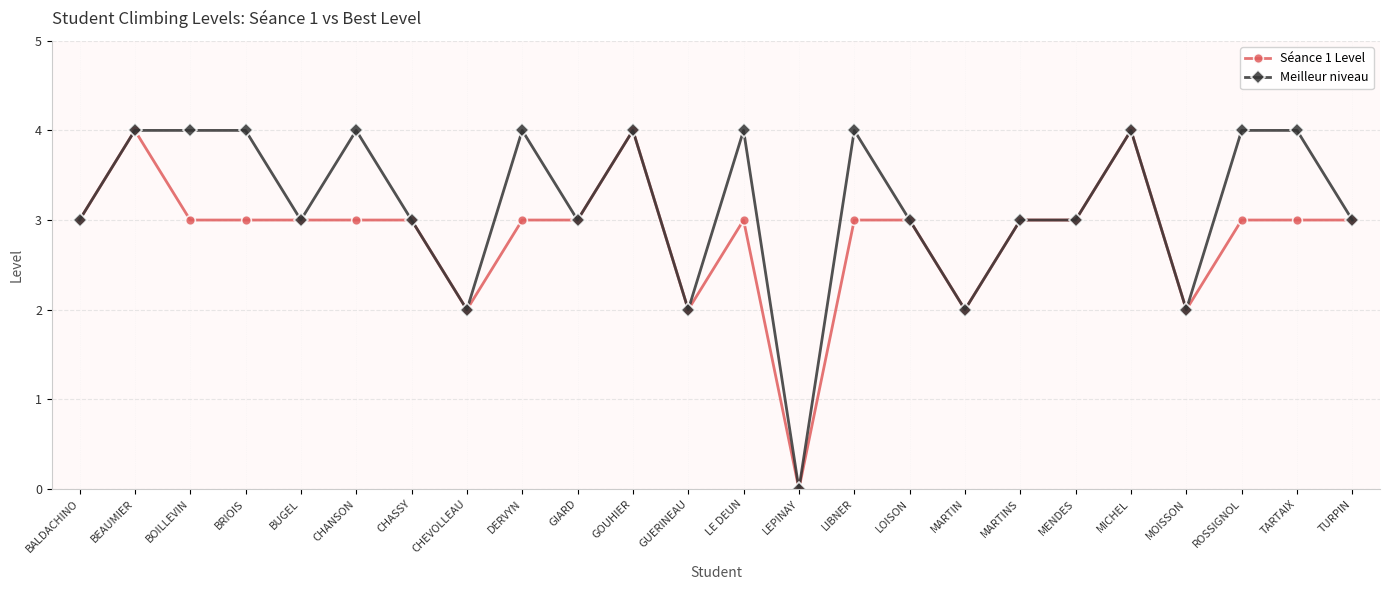

What is the greatest value displayed?

4